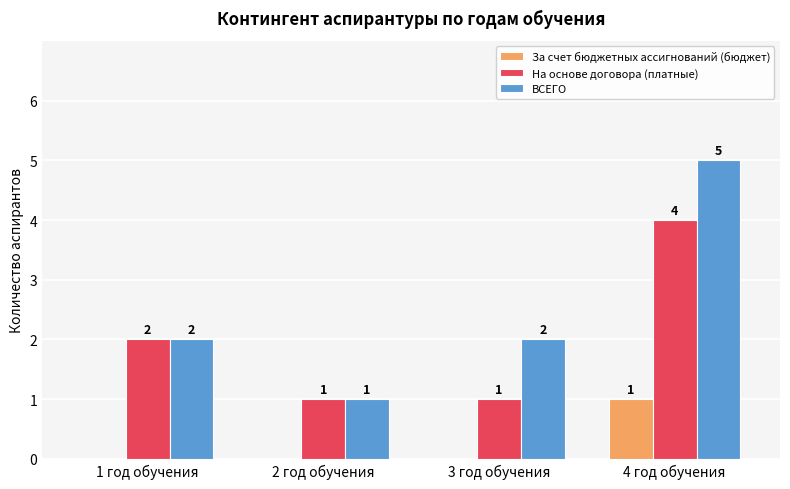

Reading right to left, extract all data points from this chart.

За счет бюджетных ассигнований (бюджет): 4 год обучения=1	3 год обучения=0	2 год обучения=0	1 год обучения=0
На основе договора (платные): 4 год обучения=4	3 год обучения=1	2 год обучения=1	1 год обучения=2
ВСЕГО: 4 год обучения=5	3 год обучения=2	2 год обучения=1	1 год обучения=2